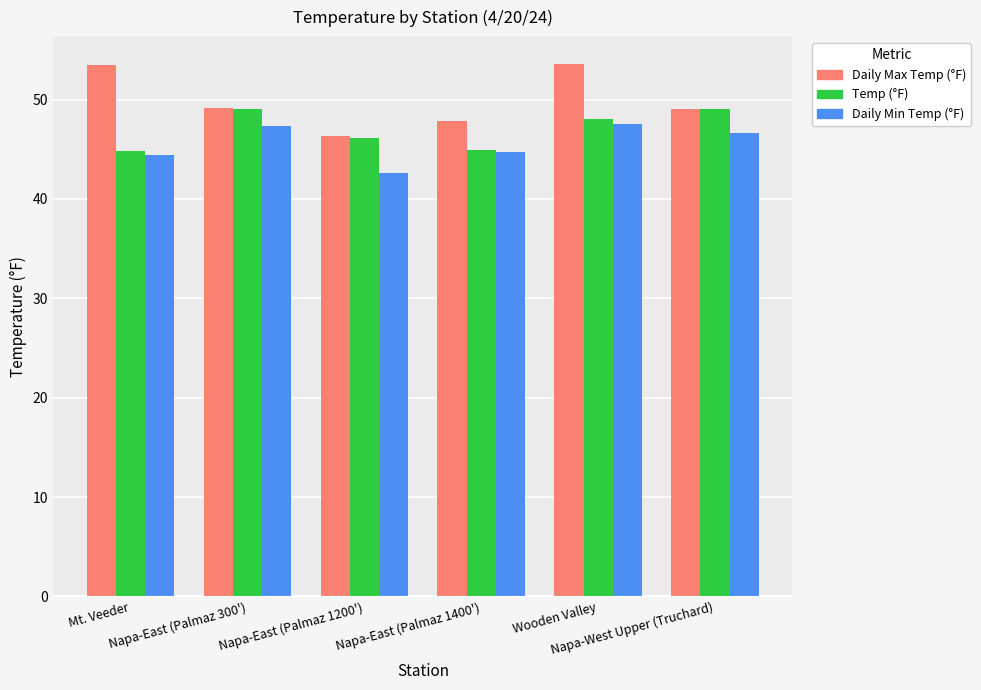

Which series has the largest range (max minus min)?

Daily Max Temp (°F)